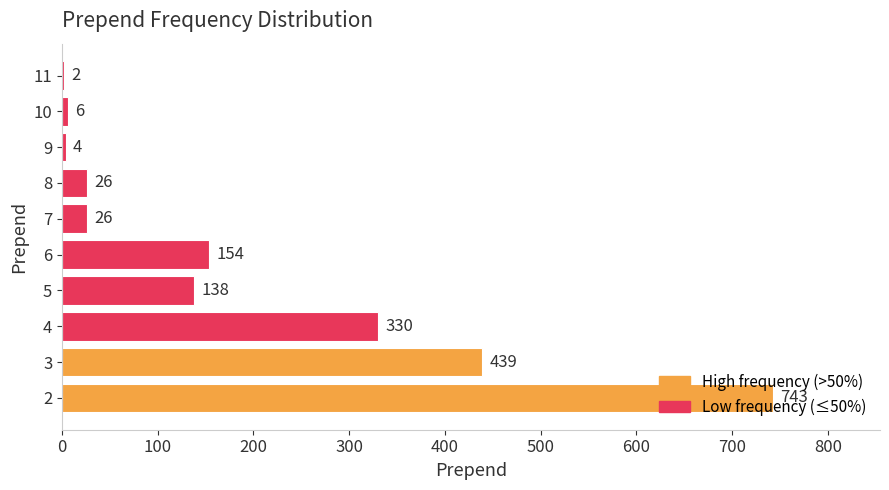

Read the value at 6.

154